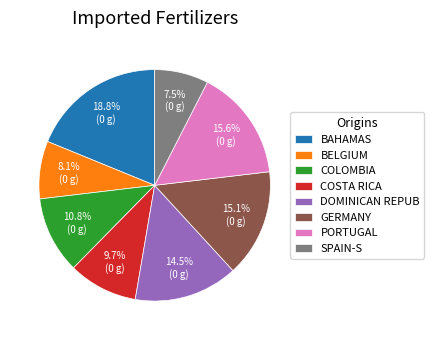

How many slices are in this pie chart?

8